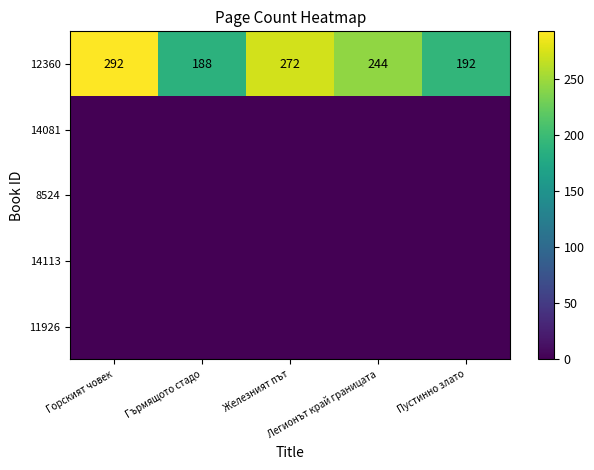

Count the number of data series in this chart.

5